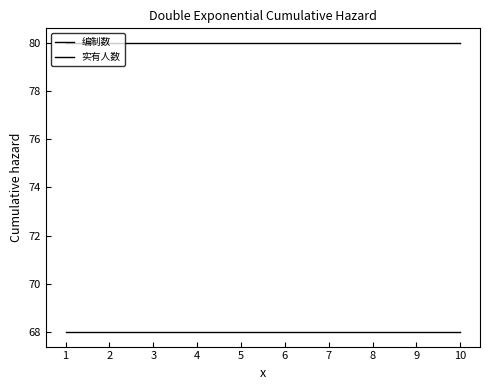

Does the chart have visible grid lines?

No